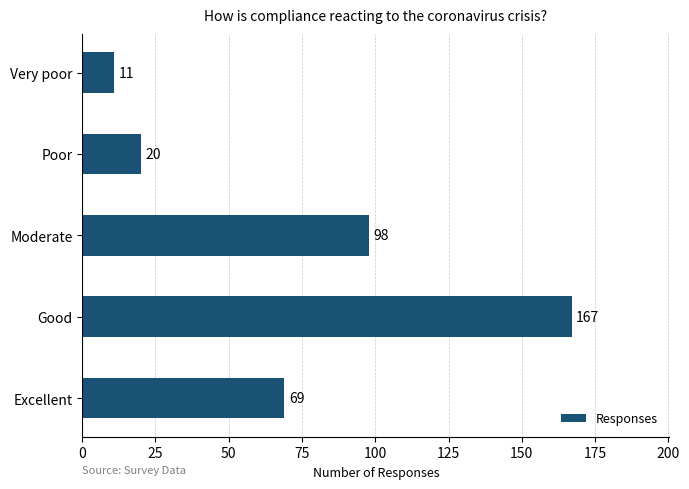

What value does the data have at Good?

167